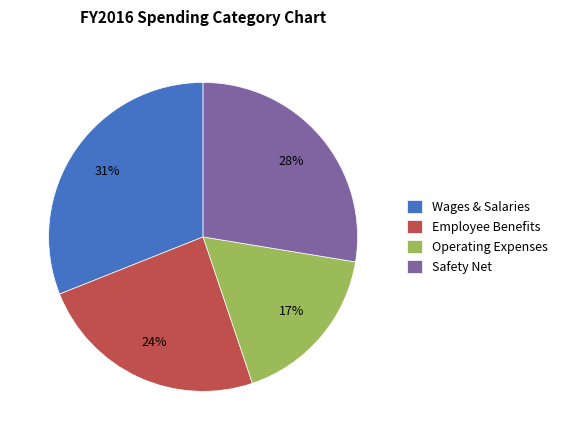

Does any single category account for the majority?

No